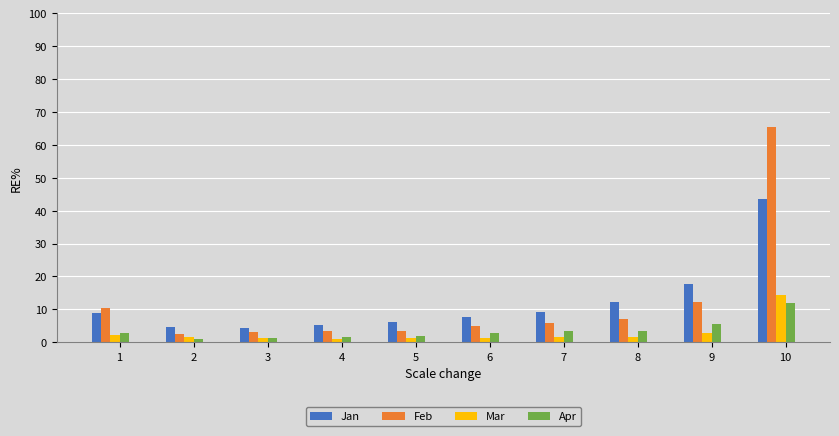

What value does the Mar series have at 10?

14.4